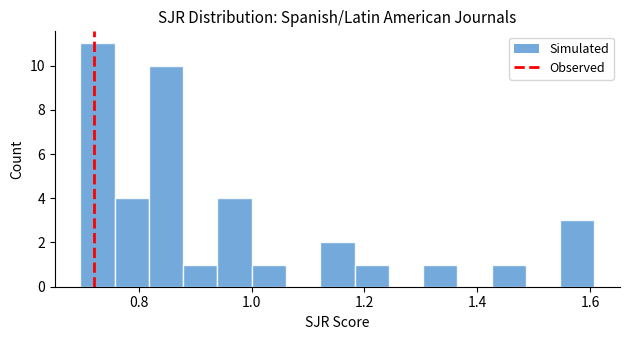

Around what value on the x-axis is the tallest bar? Give the approximate position of its centre, as read against the axis.

0.72